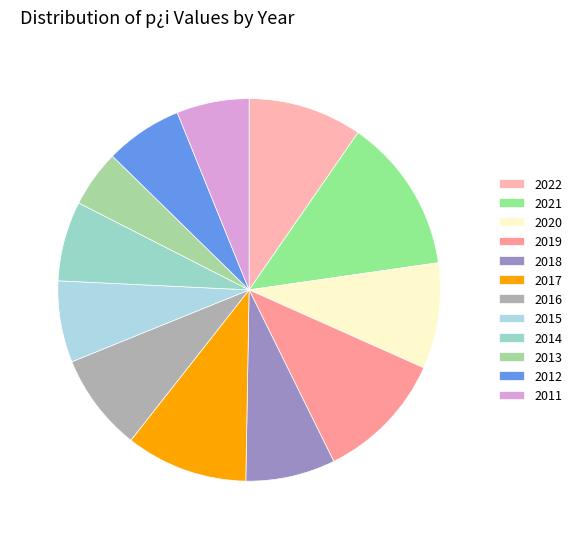

Do 2017 and 2022 together represent more than half of the pie?

No